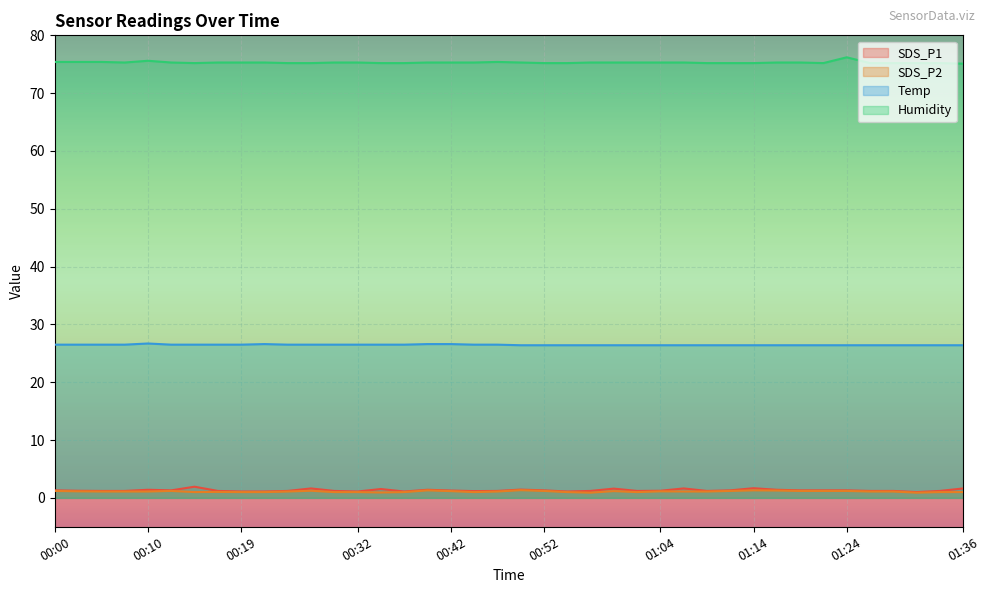

What is the difference between the second highest and second lowest values in the SDS_P2 series?

0.4